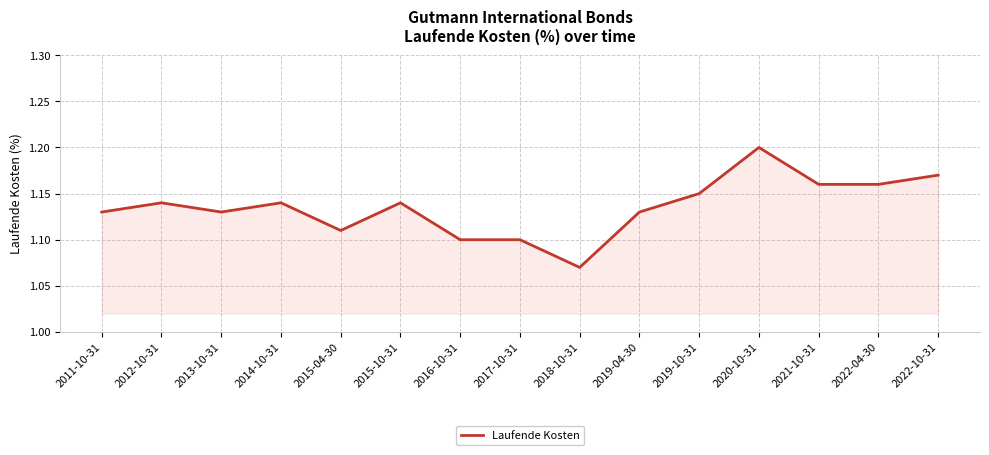

The chart shows a value of 0.5 at 2013-10-31. True or false?

False